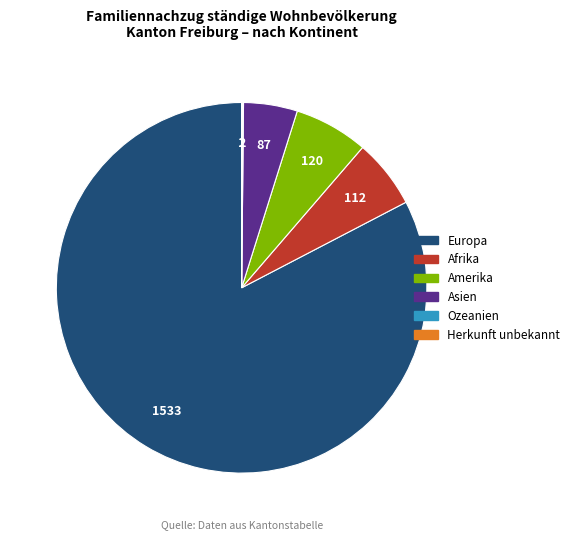

Between Europa and Asien, which is larger?

Europa